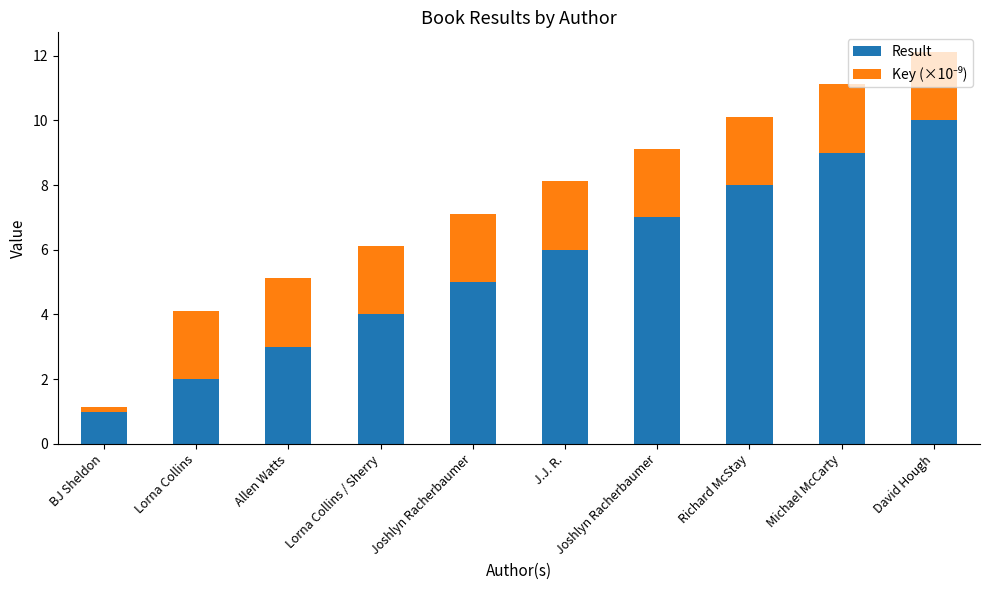

At which label is Key (×10⁻⁹) closest to 1?

BJ Sheldon